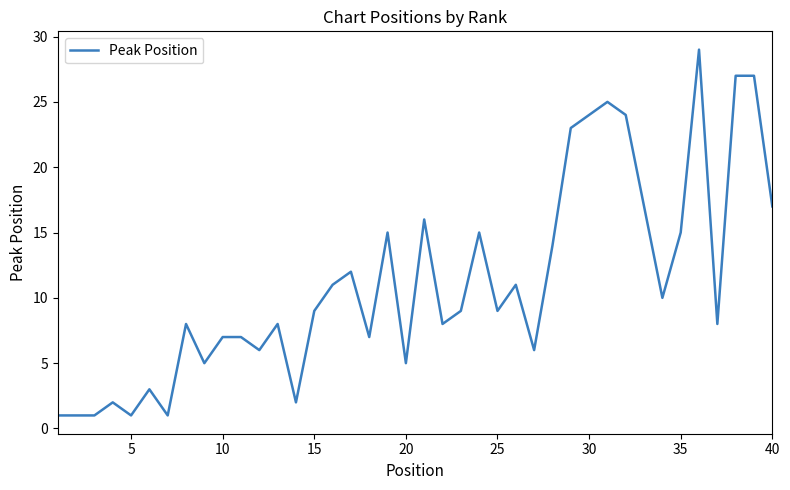

What is the maximum value shown in the chart?

29